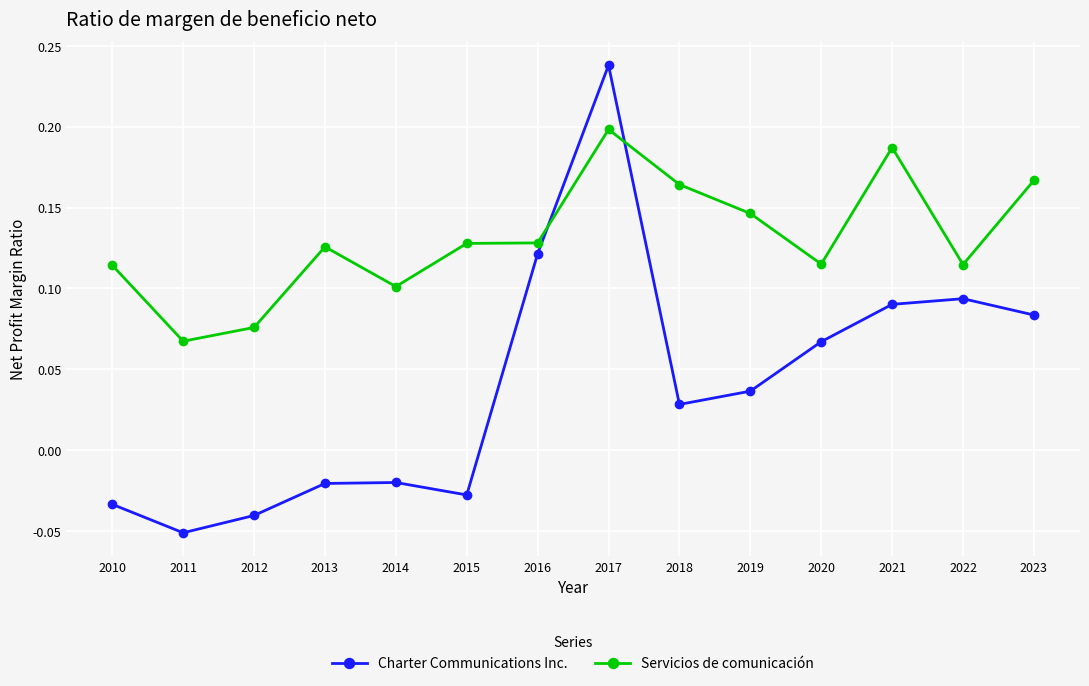

At 2015, list the series in order from smallest to largest.

Charter Communications Inc., Servicios de comunicación